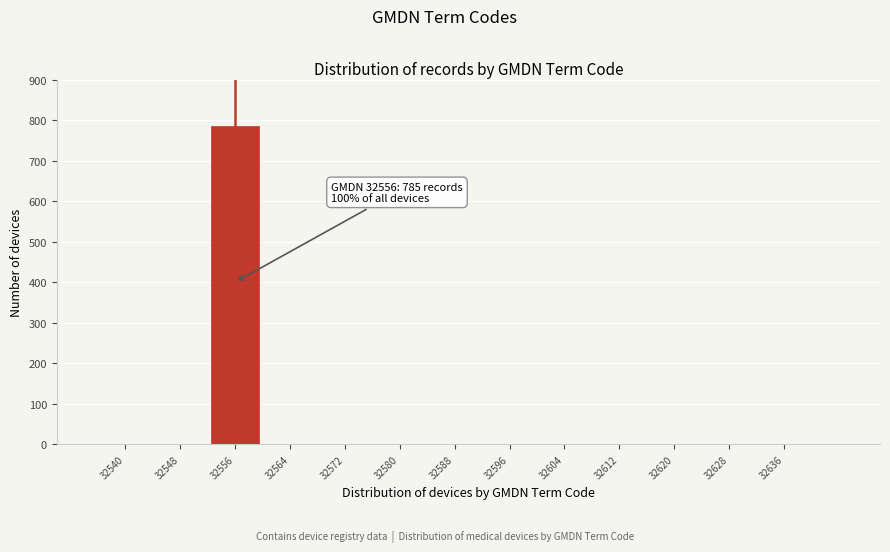

Reading left to right, extract all data points from this chart.

32540=0	32548=0	32556=785	32564=0	32572=0	32580=0	32588=0	32596=0	32604=0	32612=0	32620=0	32628=0	32636=0